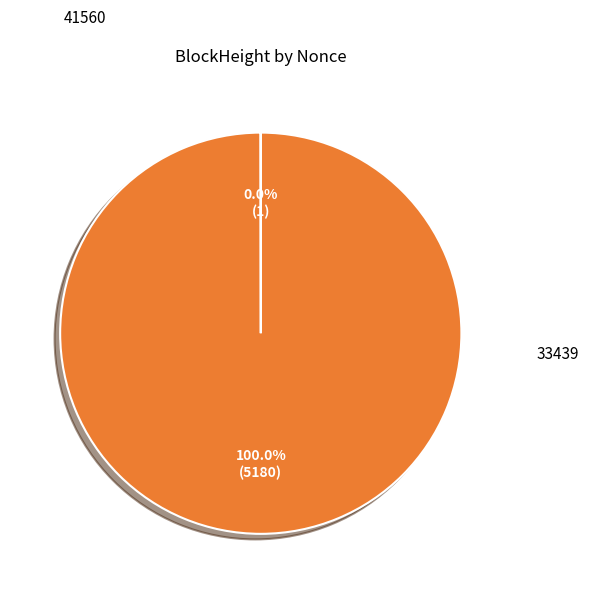

Is there any slice that represents more than half of the pie?

Yes